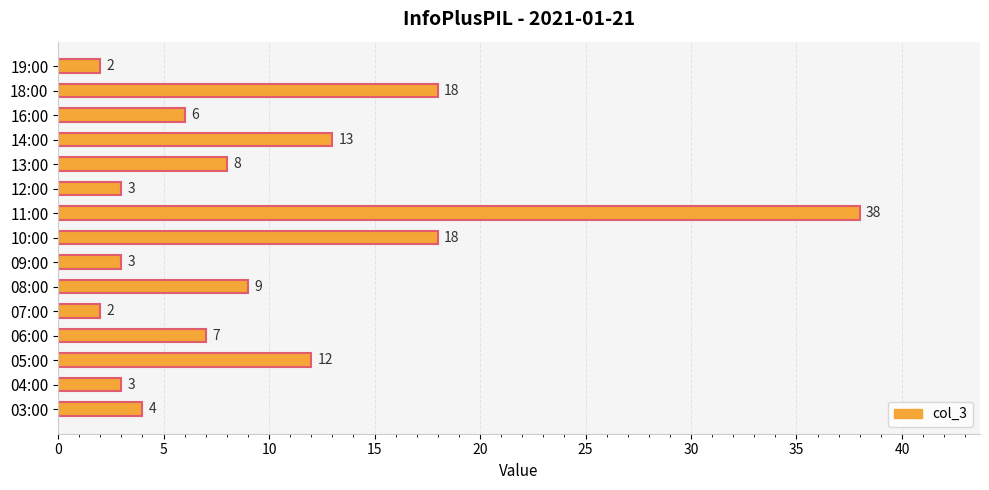

The chart shows a value of 3 at 12:00. True or false?

True